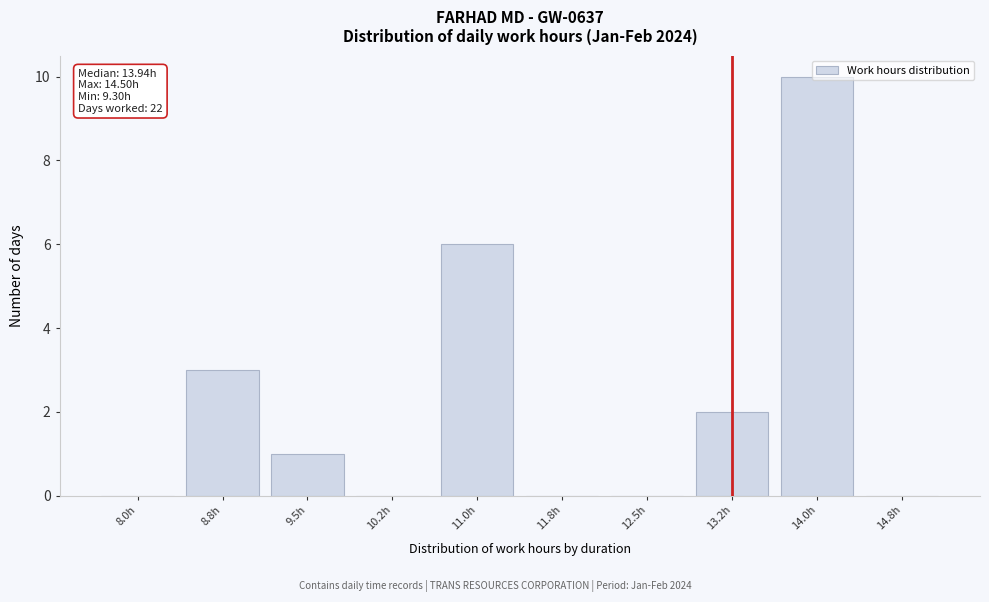

At which label is the value closest to 5?

11.0h